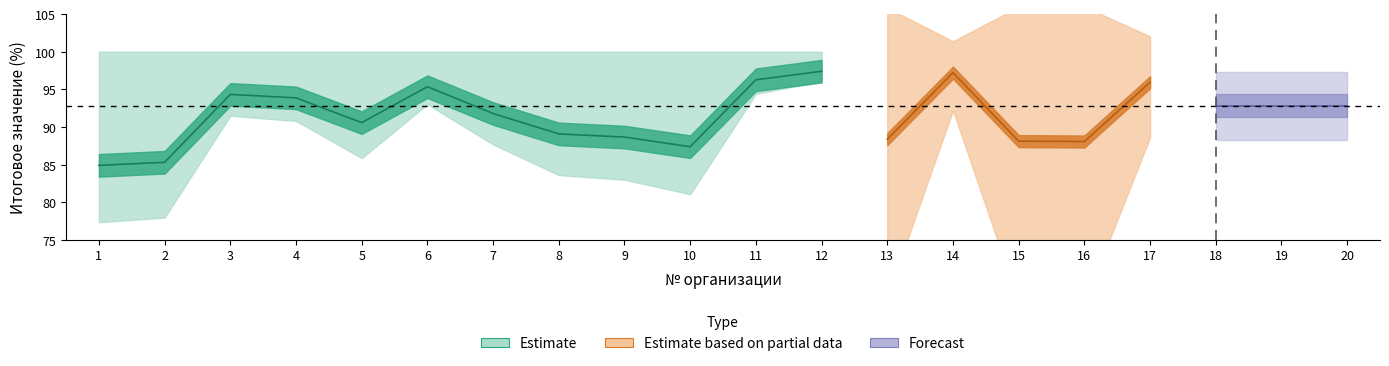

How many lines are shown in the chart?

4